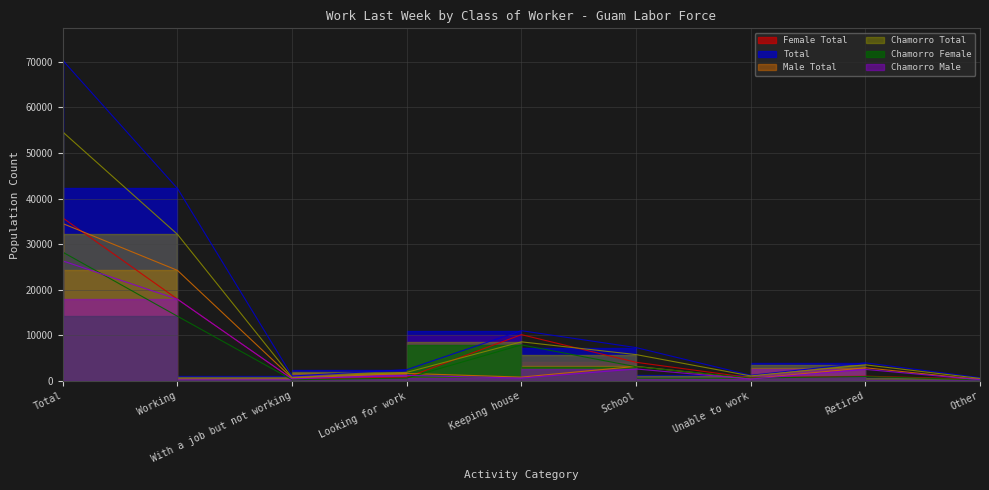

True or false: Chamorro Female and Total cross at least once.

False